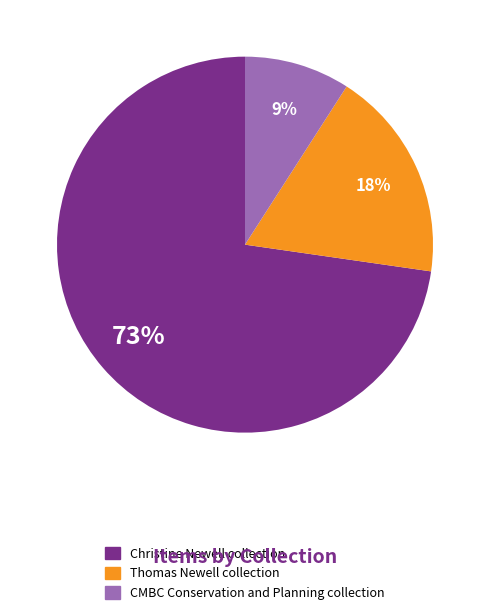

To the nearest percent, what is the difference between the largest and smallest slice percentages?

64%